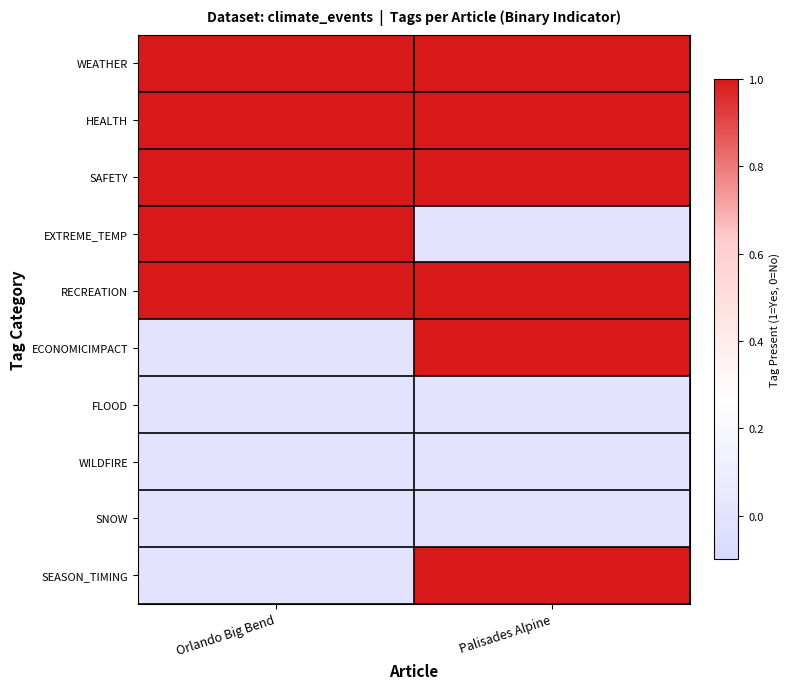

Rank the series at Orlando Big Bend from highest to lowest value.

WEATHER, HEALTH, SAFETY, EXTREME_TEMP, RECREATION, ECONOMICIMPACT, FLOOD, WILDFIRE, SNOW, SEASON_TIMING